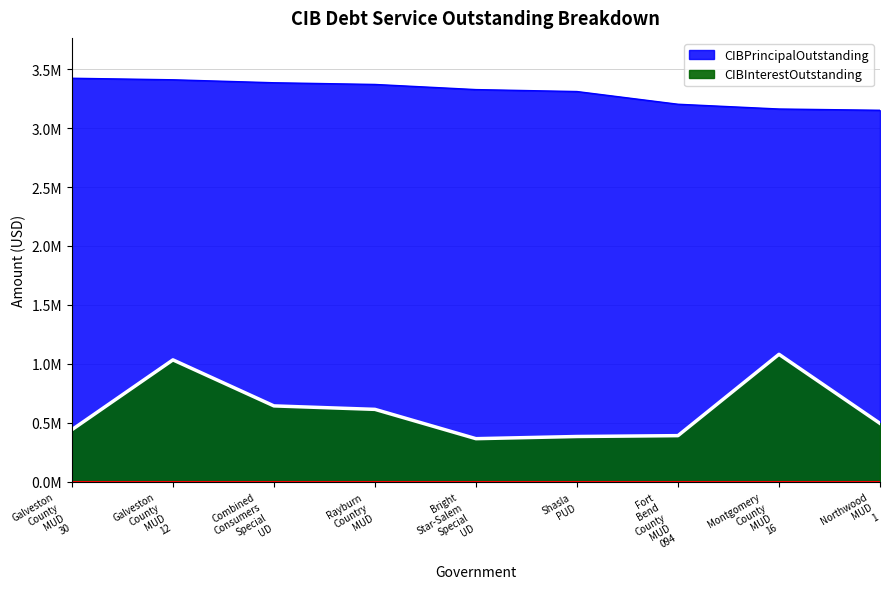

At which category does the data reach its first local valley?

Bright Star-Salem Special UD